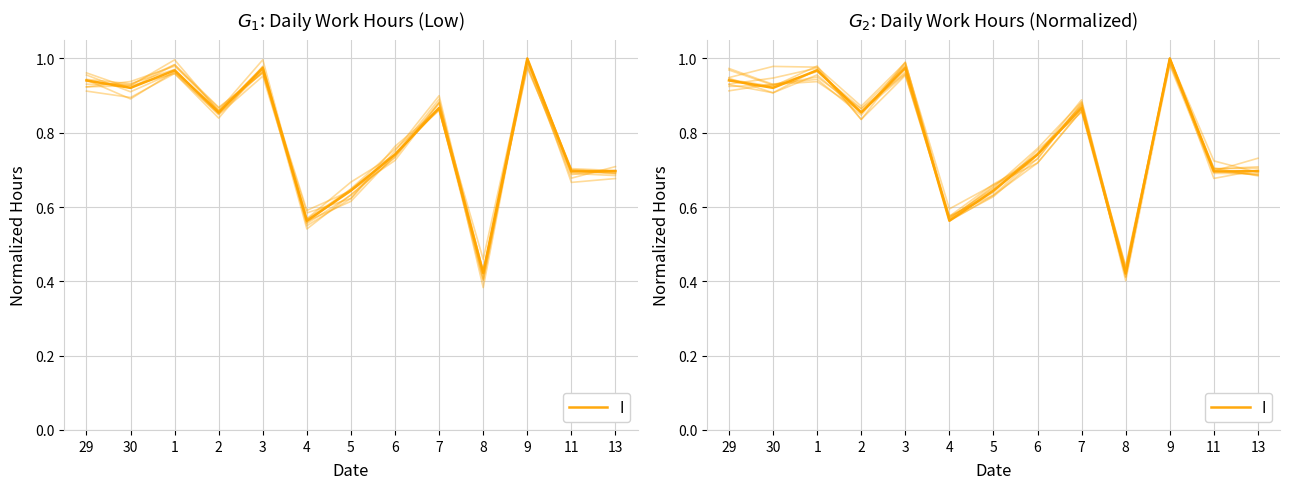

Between 7 and 4, which is larger?

7